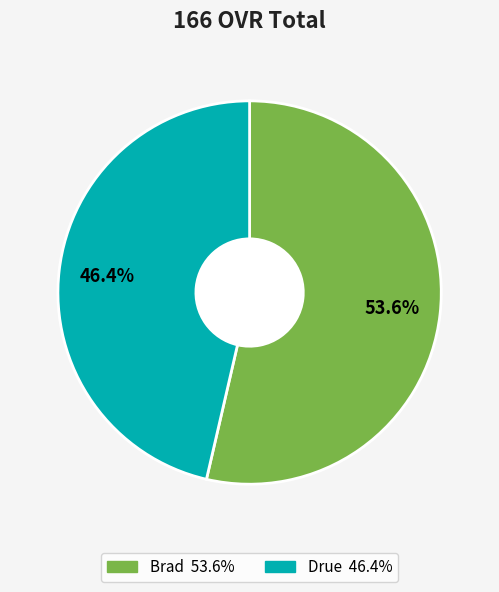

Combined, what portion of the pie is Drue and Brad?

100.0%